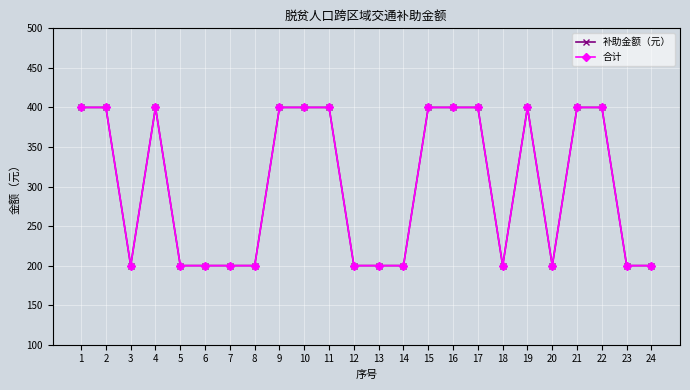

Which series has the widest spread of values?

补助金额（元）